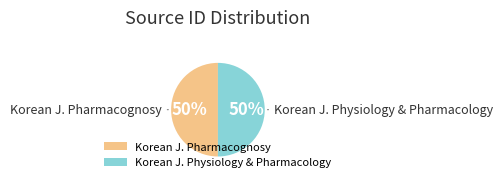

To the nearest percent, what is the combined percentage of Korean J. Physiology & Pharmacology and Korean J. Pharmacognosy?

100%